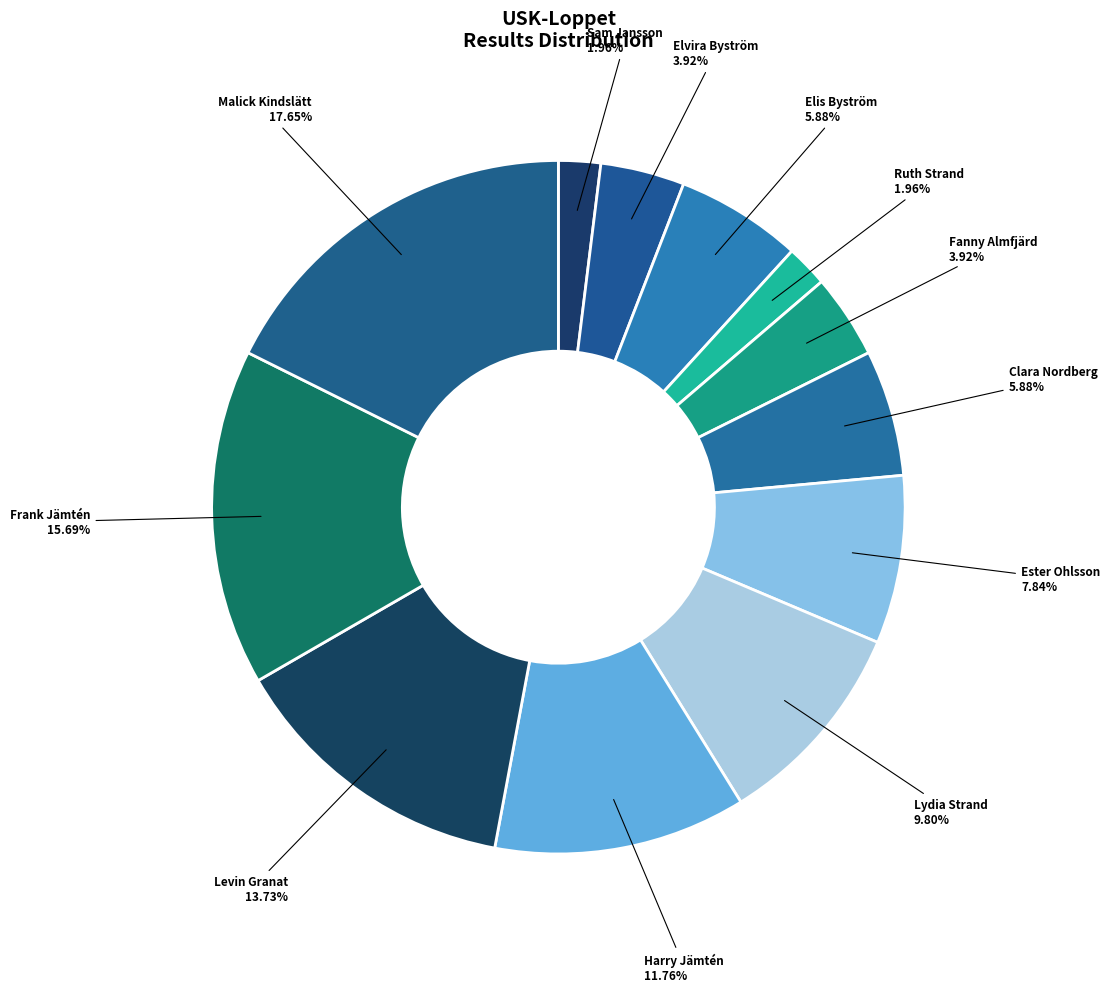

How many slices are in this pie chart?

12